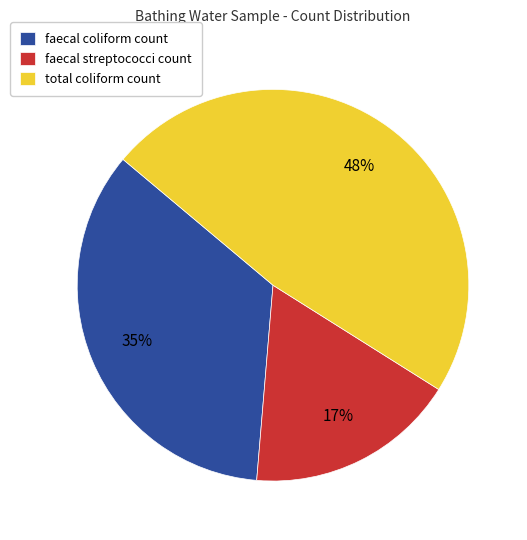

To the nearest percent, what portion does faecal streptococci count represent?

17%